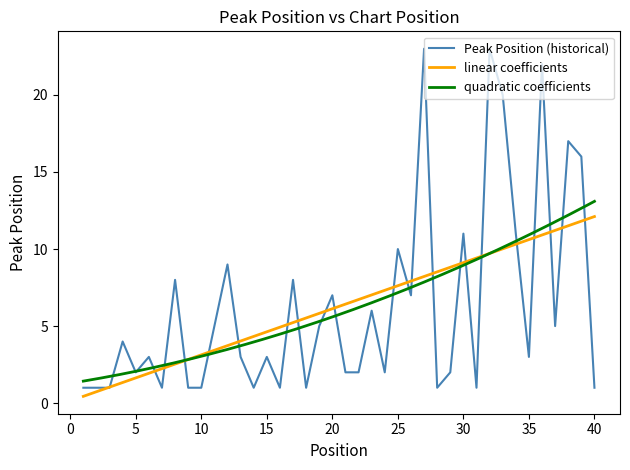

Is this an area chart (filled region under the line)?

No